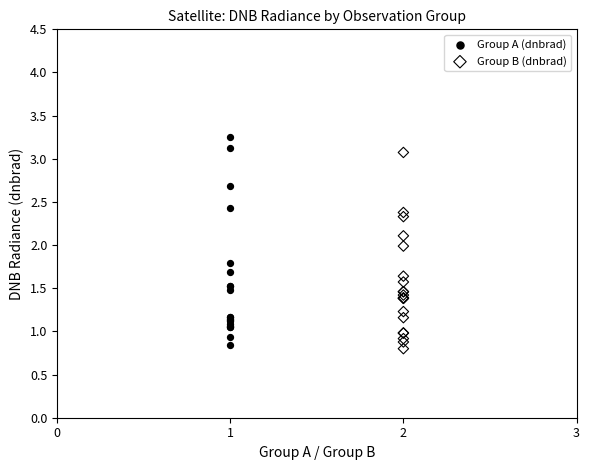

What are all the series names shown in the legend?

Group A (dnbrad), Group B (dnbrad)